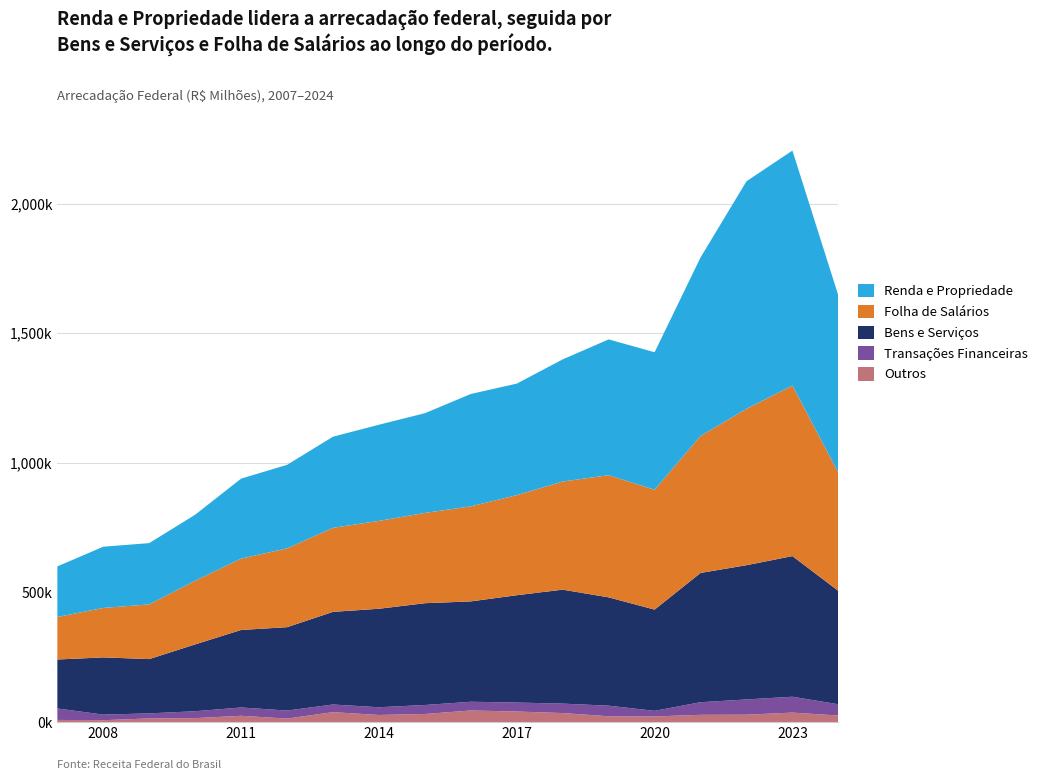

Reading left to right, extract all data points from this chart.

Renda e Propriedade: 2007=195196.4	2008=236194.4	2009=236307.8	2010=254656.0	2011=308548.2	2012=322337.4	2013=351575.1	2014=370969.8	2015=384675.8	2016=433594.9	2017=430315.8	2018=471194.1	2019=523921.2	2020=530237.3	2021=688507.2	2022=877745.6	2023=906410.2	2024=683709.2
Folha de Salários: 2007=164014.1	2008=190849.4	2009=211127.1	2010=245665.6	2011=275292.1	2012=303927.5	2013=324190.8	2014=338890.1	2015=348286.0	2016=366590.0	2017=386039.1	2018=417196.5	2019=471285.6	2020=462578.8	2021=528444.5	2022=603317.6	2023=657994.1	2024=455585.5
Bens e Serviços: 2007=188795.4	2008=220740.6	2009=209449.0	2010=257872.8	2011=299101.9	2012=321679.7	2013=357385.6	2014=380049.1	2015=392701.8	2016=387188.1	2017=414089.3	2018=439625.8	2019=417889.8	2020=390564.5	2021=498778.7	2022=517906.6	2023=542559.6	2024=437549.6
Transações Financeiras: 2007=44316.7	2008=21488.4	2009=19528.1	2010=26720.2	2011=31952.3	2012=30965.4	2013=29511.0	2014=29778.2	2015=34710.6	2016=33676.5	2017=34596.9	2018=36347.4	2019=40893.6	2020=21633.0	2021=48644.1	2022=58771.4	2023=61207.6	2024=43335.1
Outros: 2007=8001.5	2008=6998.8	2009=13715.1	2010=14845.7	2011=24019.0	2012=13178.6	2013=37998.7	2014=27087.5	2015=30865.7	2016=44448.7	2017=40421.5	2018=34535.8	2019=22077.7	2020=21388.0	2021=27652.4	2022=28237.3	2023=36263.0	2024=25017.5